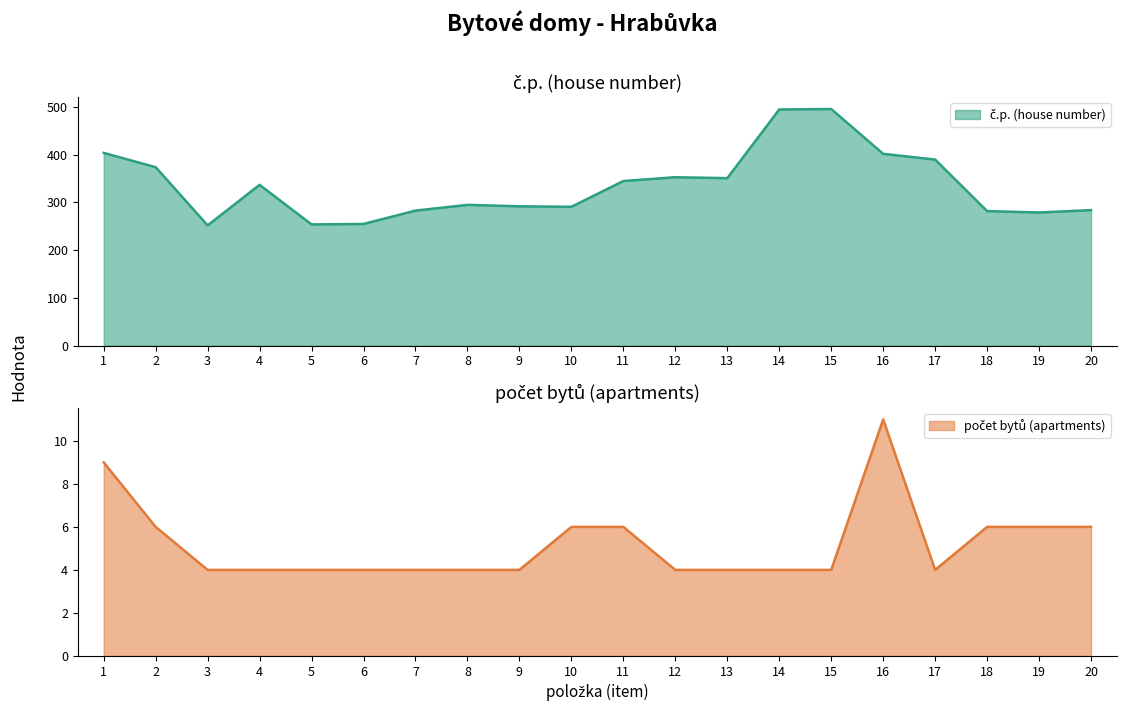

What is the total value across all series at 9?

296